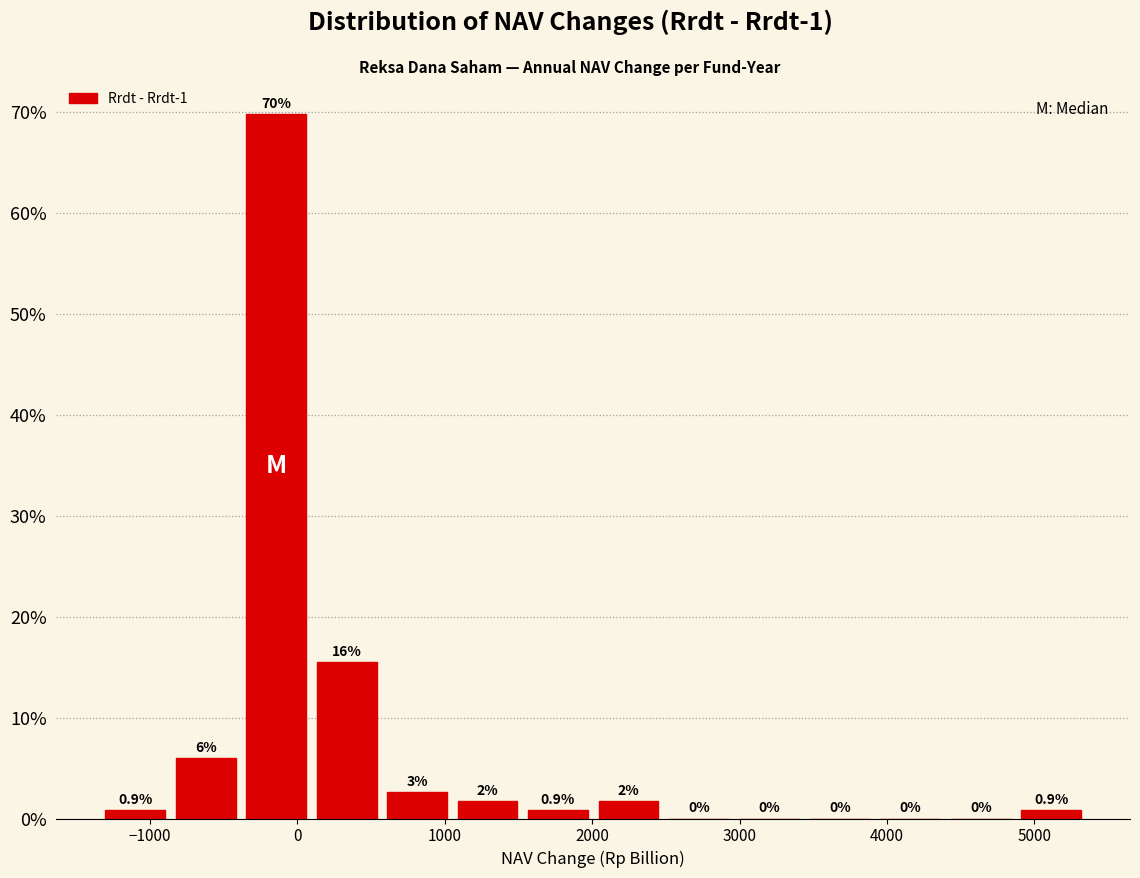

Over which range of the x-axis is the bar tallest?

-400 to 100